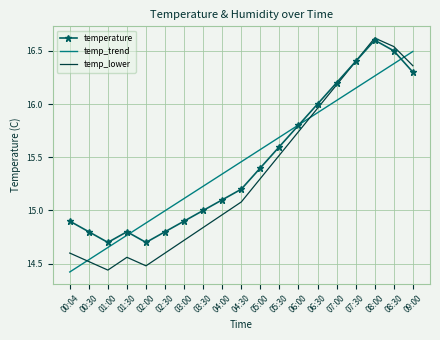

True or false: temp_trend has more than 2 interior local peaks.

False